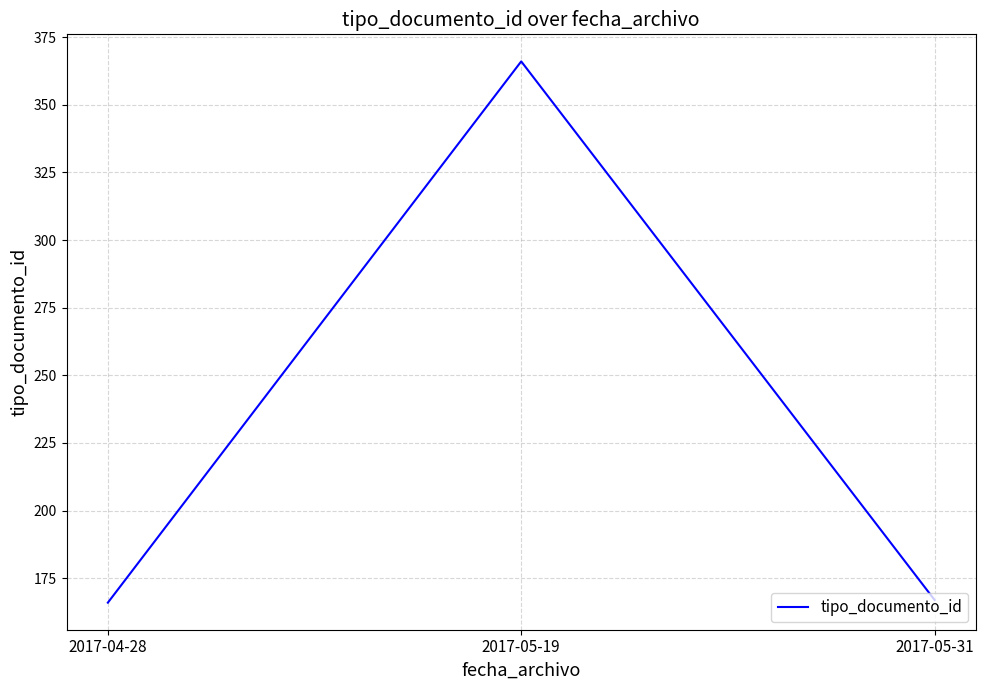

The value at 2017-05-31 is 167. True or false?

True